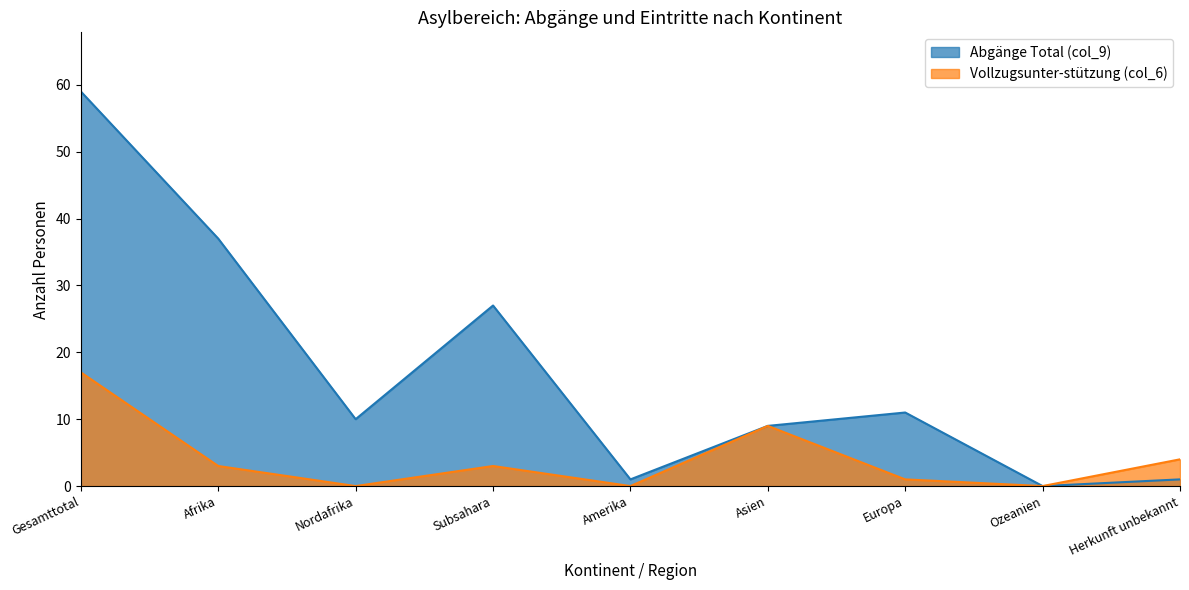

Which series has the widest spread of values?

Abgänge Total (col_9)